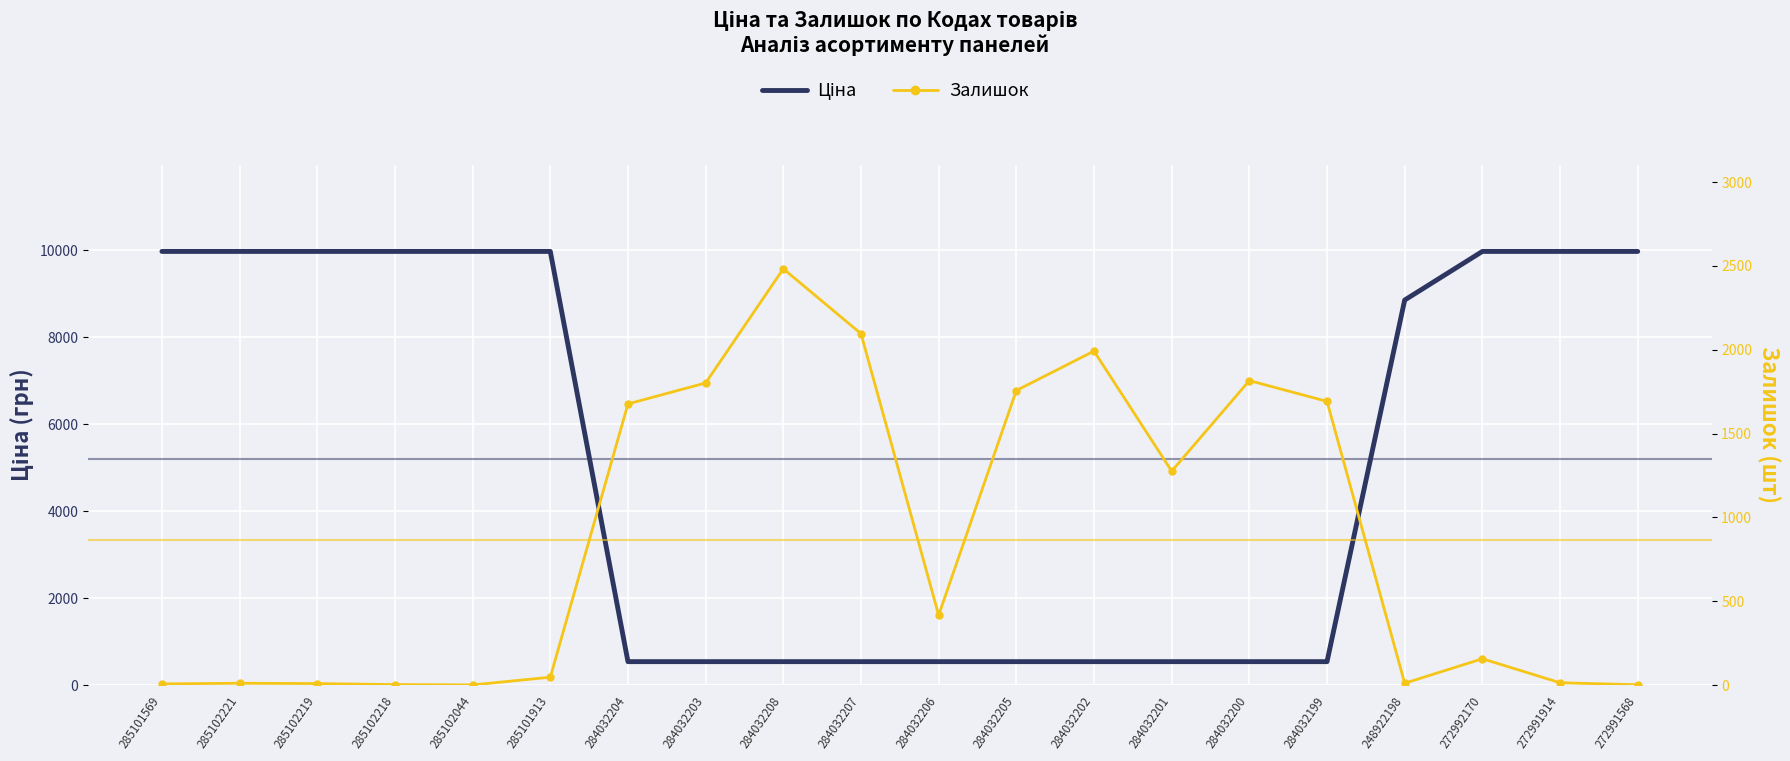

Reading right to left, list all the values displayed in this chart.

Ціна: 272991568=9975.0	272991914=9975.0	272992170=9975.0	248922198=8856.7	284032199=539.0	284032200=539.0	284032201=539.0	284032202=539.0	284032205=539.0	284032206=539.0	284032207=539.0	284032208=539.0	284032203=539.0	284032204=539.0	285101913=9975.0	285102044=9975.0	285102218=9975.0	285102219=9975.0	285102221=9975.0	285101569=9975.0
Залишок: 272991568=2.0	272991914=14.0	272992170=157.0	248922198=11.0	284032199=1692.0	284032200=1816.0	284032201=1276.0	284032202=1992.0	284032205=1757.0	284032206=417.0	284032207=2096.0	284032208=2483.0	284032203=1802.0	284032204=1677.0	285101913=47.0	285102044=1.0	285102218=3.0	285102219=9.0	285102221=11.0	285101569=7.0